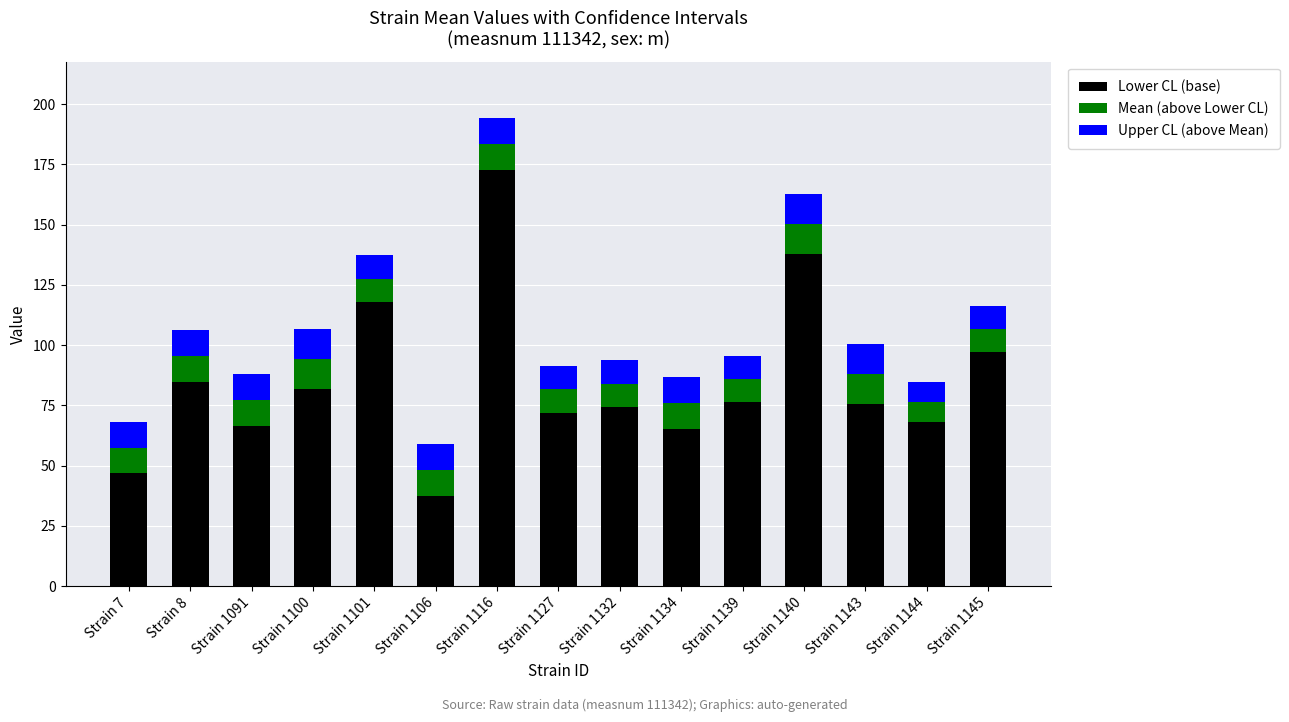

What is the average value of the Lower CL (base) series?

85.0